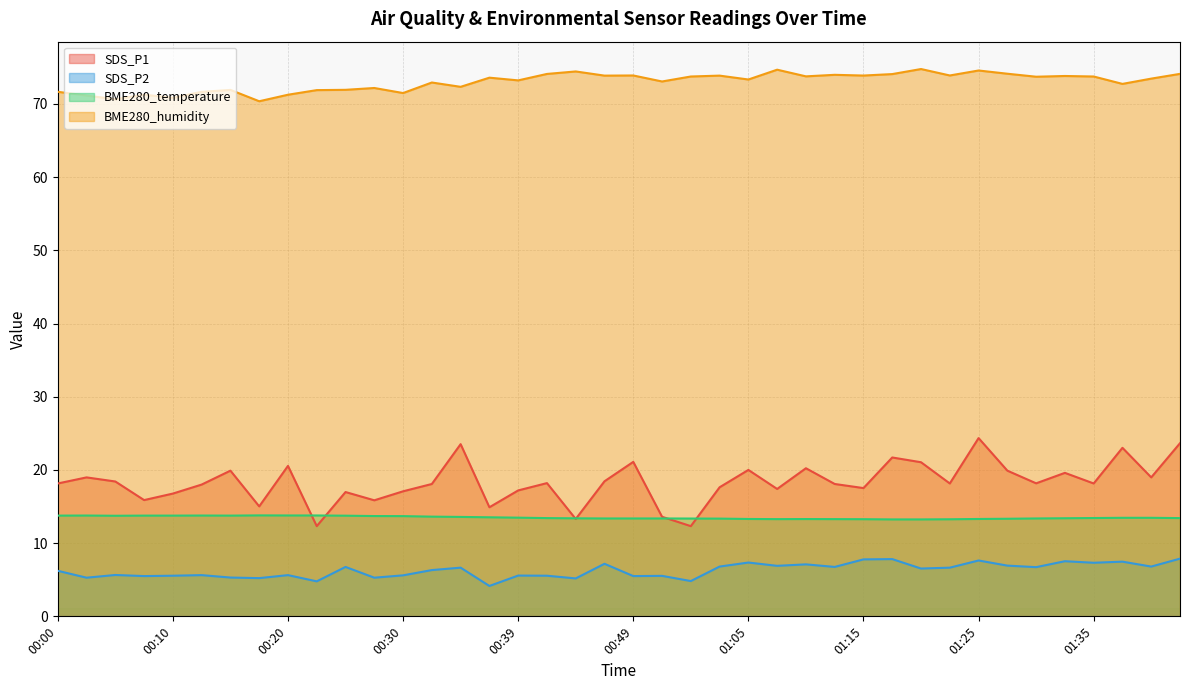

Reading left to right, extract all data points from this chart.

SDS_P1: 00:00=18.1	00:02=19.0	00:05=18.4	00:07=15.9	00:10=16.8	00:12=18.0	00:15=19.9	00:17=15.0	00:20=20.6	00:22=12.3	00:25=17.0	00:27=15.8	00:30=17.1	00:32=18.1	00:35=23.5	00:37=14.9	00:39=17.2	00:42=18.2	00:44=13.3	00:47=18.4	00:49=21.1	00:52=13.6	00:54=12.3	00:57=17.6	01:05=20.0	01:07=17.4	01:10=20.2	01:12=18.1	01:15=17.5	01:17=21.7	01:20=21.1	01:22=18.1	01:25=24.4	01:27=19.9	01:30=18.2	01:32=19.6	01:35=18.1	01:40=23.0	01:43=19.0	01:45=23.6
SDS_P2: 00:00=6.2	00:02=5.3	00:05=5.7	00:07=5.5	00:10=5.5	00:12=5.6	00:15=5.3	00:17=5.2	00:20=5.6	00:22=4.8	00:25=6.8	00:27=5.3	00:30=5.6	00:32=6.3	00:35=6.7	00:37=4.2	00:39=5.6	00:42=5.5	00:44=5.2	00:47=7.2	00:49=5.5	00:52=5.5	00:54=4.8	00:57=6.8	01:05=7.3	01:07=6.9	01:10=7.1	01:12=6.8	01:15=7.8	01:17=7.8	01:20=6.5	01:22=6.7	01:25=7.6	01:27=6.9	01:30=6.7	01:32=7.5	01:35=7.3	01:40=7.5	01:43=6.8	01:45=7.9
BME280_temperature: 00:00=13.8	00:02=13.8	00:05=13.7	00:07=13.8	00:10=13.8	00:12=13.8	00:15=13.8	00:17=13.8	00:20=13.8	00:22=13.8	00:25=13.8	00:27=13.7	00:30=13.7	00:32=13.6	00:35=13.6	00:37=13.5	00:39=13.5	00:42=13.4	00:44=13.4	00:47=13.4	00:49=13.4	00:52=13.4	00:54=13.4	00:57=13.3	01:05=13.3	01:07=13.3	01:10=13.3	01:12=13.3	01:15=13.3	01:17=13.2	01:20=13.2	01:22=13.3	01:25=13.3	01:27=13.3	01:30=13.4	01:32=13.4	01:35=13.4	01:40=13.5	01:43=13.5	01:45=13.4
BME280_humidity: 00:00=71.7	00:02=71.1	00:05=70.6	00:07=71.3	00:10=70.8	00:12=71.6	00:15=71.9	00:17=70.4	00:20=71.2	00:22=71.9	00:25=71.9	00:27=72.2	00:30=71.5	00:32=72.9	00:35=72.3	00:37=73.6	00:39=73.2	00:42=74.1	00:44=74.4	00:47=73.9	00:49=73.9	00:52=73.1	00:54=73.7	00:57=73.9	01:05=73.3	01:07=74.7	01:10=73.8	01:12=74.0	01:15=73.9	01:17=74.1	01:20=74.8	01:22=73.9	01:25=74.6	01:27=74.1	01:30=73.7	01:32=73.8	01:35=73.7	01:40=72.7	01:43=73.5	01:45=74.1